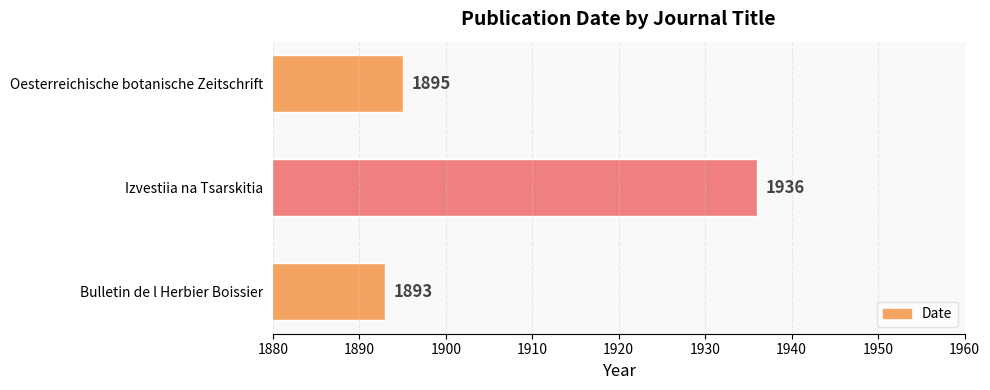

Is it true that the value at Oesterreichische botanische Zeitschrift is 1895?

True